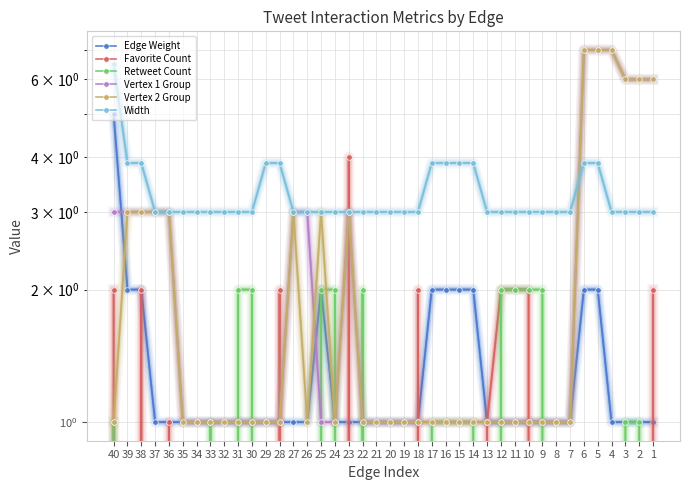

Reading left to right, what are all the values shown in this chart?

Edge Weight: 1=1.0	2=1.0	3=1.0	4=1.0	5=2.0	6=2.0	7=1.0	8=1.0	9=1.0	10=1.0	11=1.0	12=1.0	13=1.0	14=2.0	15=2.0	16=2.0	17=2.0	18=1.0	19=1.0	20=1.0	21=1.0	22=1.0	23=1.0	24=1.0	25=2.0	26=1.0	27=1.0	28=1.0	29=1.0	30=1.0	31=1.0	32=1.0	33=1.0	34=1.0	35=1.0	36=1.0	37=1.0	38=2.0	39=2.0	40=5.0
Favorite Count: 1=2.0	2=0.0	3=0.0	4=0.0	5=0.0	6=0.0	7=0.0	8=0.0	9=0.0	10=2.0	11=2.0	12=2.0	13=1.0	14=0.0	15=0.0	16=0.0	17=0.0	18=2.0	19=0.0	20=0.0	21=0.0	22=0.0	23=4.0	24=0.0	25=0.0	26=0.0	27=0.0	28=2.0	29=0.0	30=0.0	31=0.0	32=0.0	33=0.0	34=0.0	35=0.0	36=1.0	37=0.0	38=2.0	39=0.0	40=2.0
Retweet Count: 1=0.0	2=1.0	3=1.0	4=0.0	5=0.0	6=0.0	7=0.0	8=0.0	9=2.0	10=2.0	11=2.0	12=2.0	13=0.0	14=1.0	15=1.0	16=1.0	17=1.0	18=0.0	19=0.0	20=0.0	21=0.0	22=2.0	23=0.0	24=2.0	25=2.0	26=0.0	27=0.0	28=0.0	29=0.0	30=2.0	31=2.0	32=0.0	33=1.0	34=0.0	35=0.0	36=0.0	37=0.0	38=0.0	39=0.0	40=1.0
Vertex 1 Group: 1=6.0	2=6.0	3=6.0	4=7.0	5=7.0	6=7.0	7=1.0	8=1.0	9=1.0	10=1.0	11=1.0	12=1.0	13=1.0	14=1.0	15=1.0	16=1.0	17=1.0	18=1.0	19=1.0	20=1.0	21=1.0	22=1.0	23=3.0	24=1.0	25=1.0	26=3.0	27=3.0	28=1.0	29=1.0	30=1.0	31=1.0	32=1.0	33=1.0	34=1.0	35=1.0	36=3.0	37=3.0	38=3.0	39=3.0	40=3.0
Vertex 2 Group: 1=6.0	2=6.0	3=6.0	4=7.0	5=7.0	6=7.0	7=1.0	8=1.0	9=1.0	10=1.0	11=1.0	12=1.0	13=1.0	14=1.0	15=1.0	16=1.0	17=1.0	18=1.0	19=1.0	20=1.0	21=1.0	22=1.0	23=3.0	24=1.0	25=3.0	26=1.0	27=3.0	28=1.0	29=1.0	30=1.0	31=1.0	32=1.0	33=1.0	34=1.0	35=1.0	36=3.0	37=3.0	38=3.0	39=3.0	40=1.0
Width: 1=3.0	2=3.0	3=3.0	4=3.0	5=3.9	6=3.9	7=3.0	8=3.0	9=3.0	10=3.0	11=3.0	12=3.0	13=3.0	14=3.9	15=3.9	16=3.9	17=3.9	18=3.0	19=3.0	20=3.0	21=3.0	22=3.0	23=3.0	24=3.0	25=3.0	26=3.0	27=3.0	28=3.9	29=3.9	30=3.0	31=3.0	32=3.0	33=3.0	34=3.0	35=3.0	36=3.0	37=3.0	38=3.9	39=3.9	40=6.5